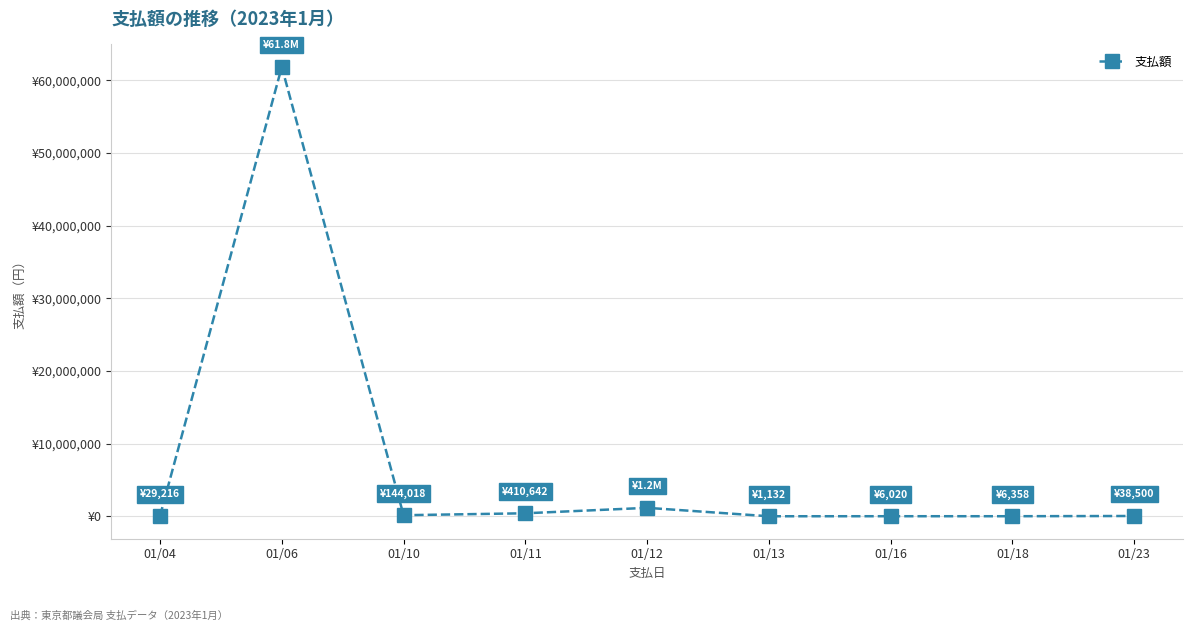

Is this an area chart (filled region under the line)?

No